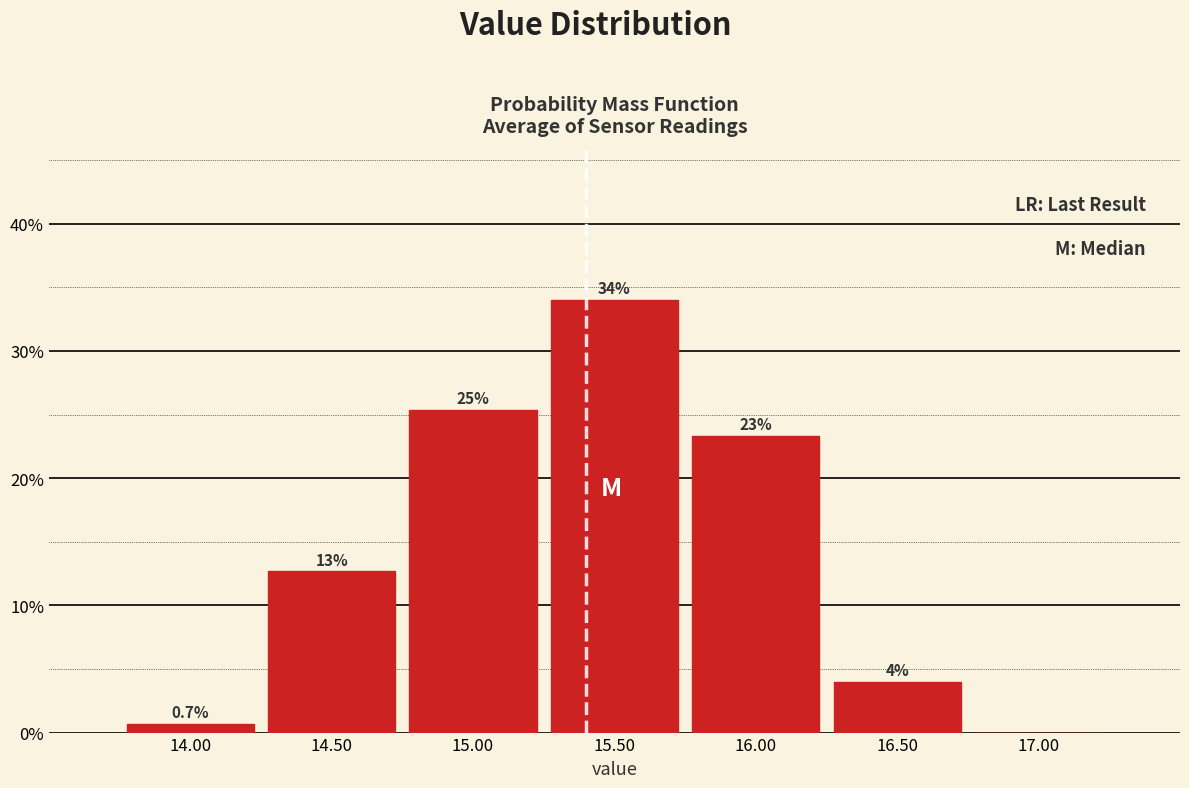

Over which range of the x-axis is the bar tallest?

15.25 to 15.75